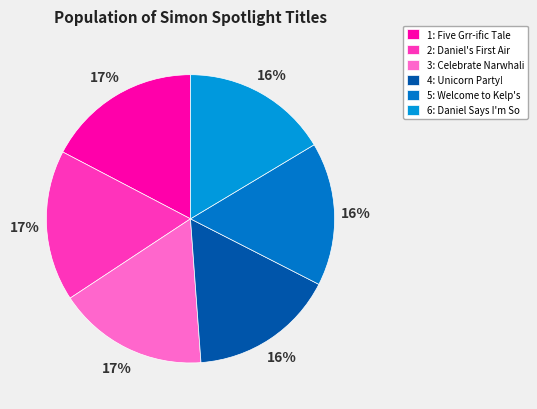

Count the number of slices in the pie.

6